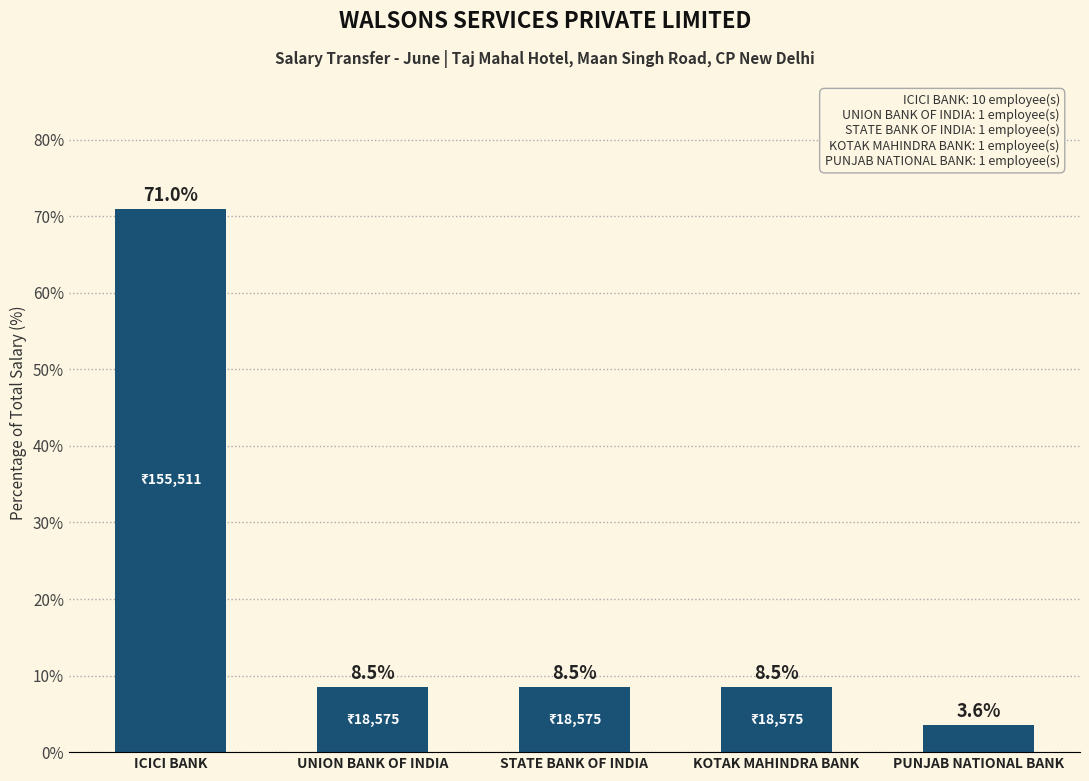

What is the value of the 5th bar from the left?

3.6